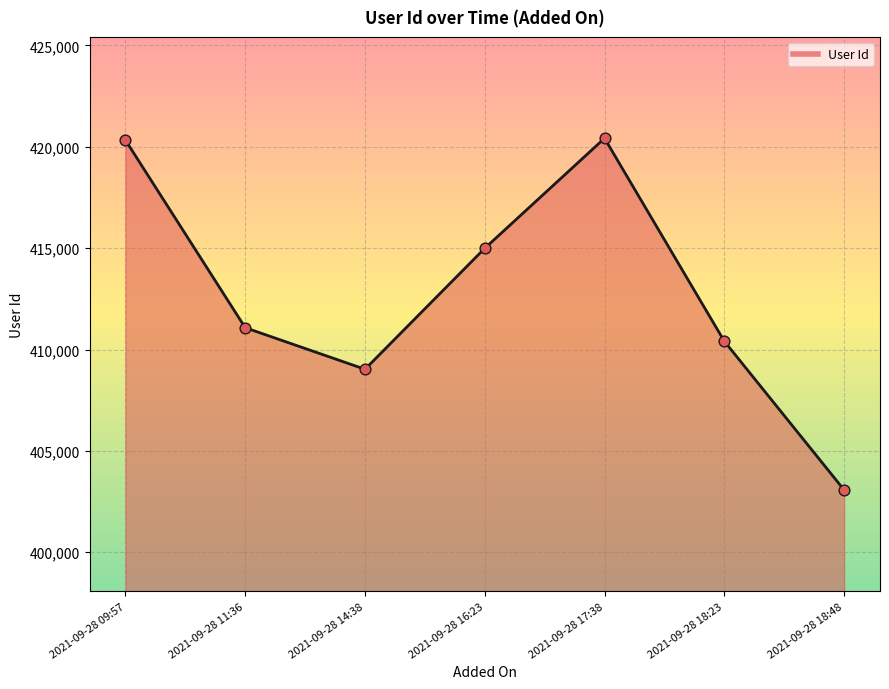

What is the ratio of the value at 2021-09-28 11:36 to the value at 2021-09-28 18:23?

1.0